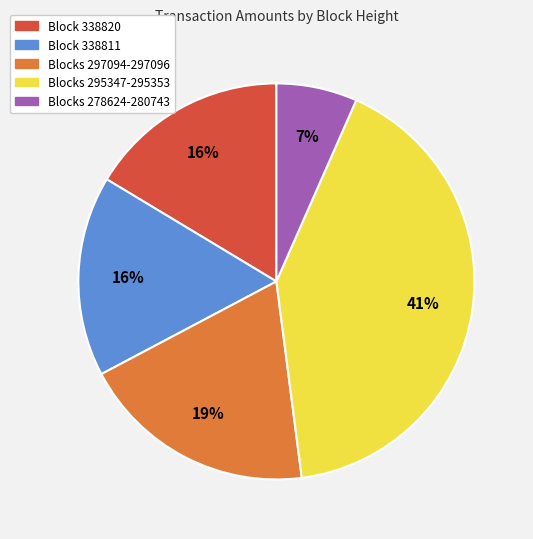

Count the number of slices in the pie.

5